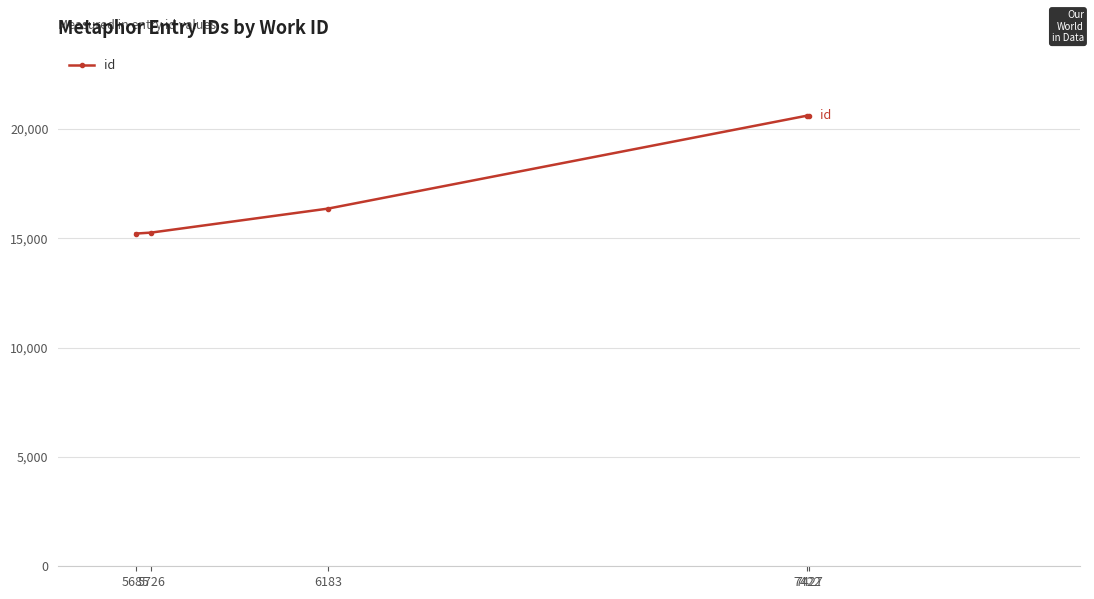

What is the change in value from 5726 to 7427?

+5354